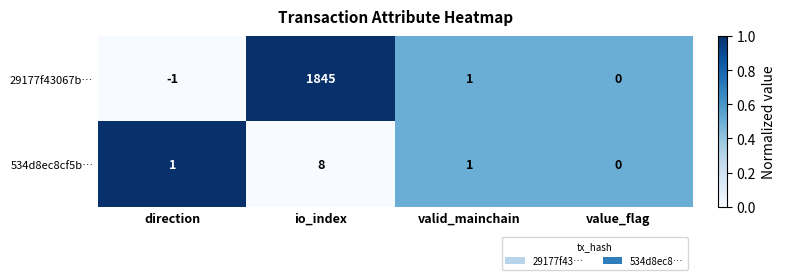

Which label corresponds to the largest value in the chart?

io_index